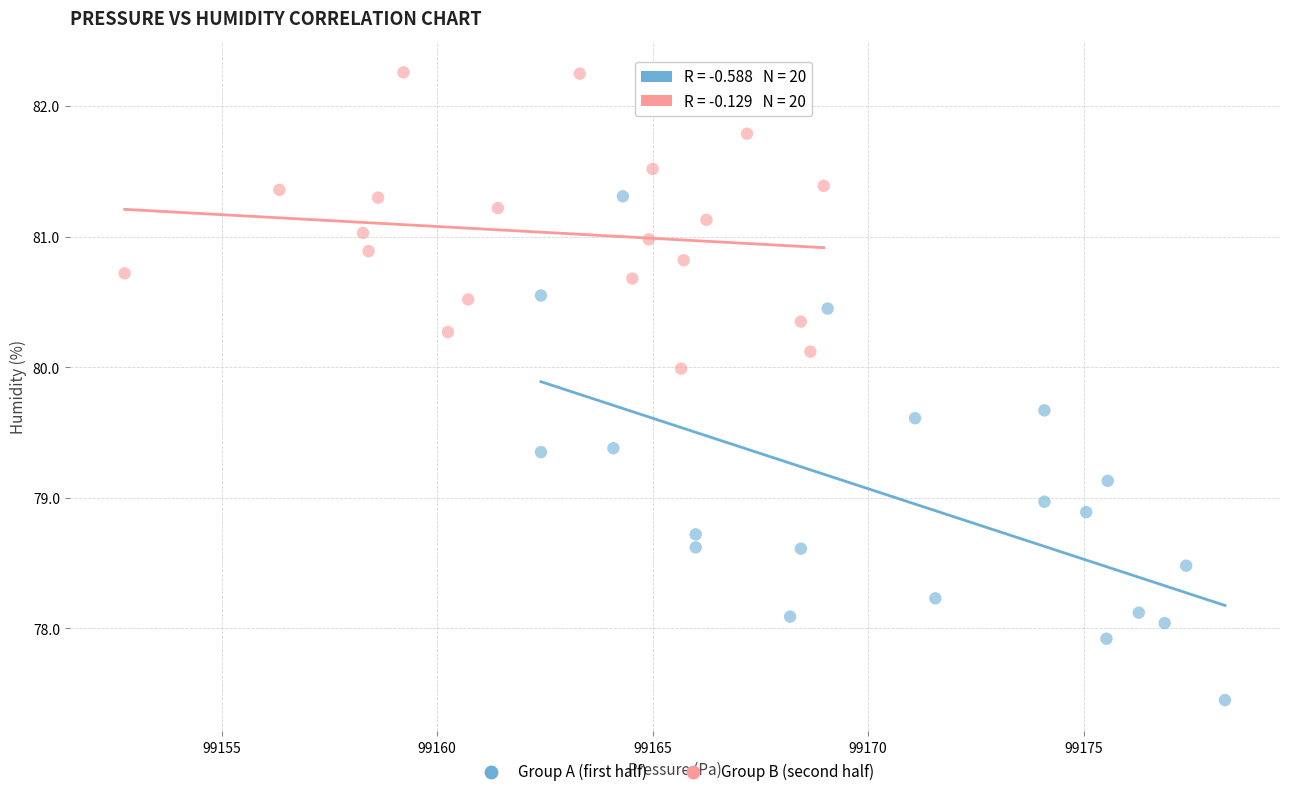

Which series has the widest spread of Y values?

Group A (first half)